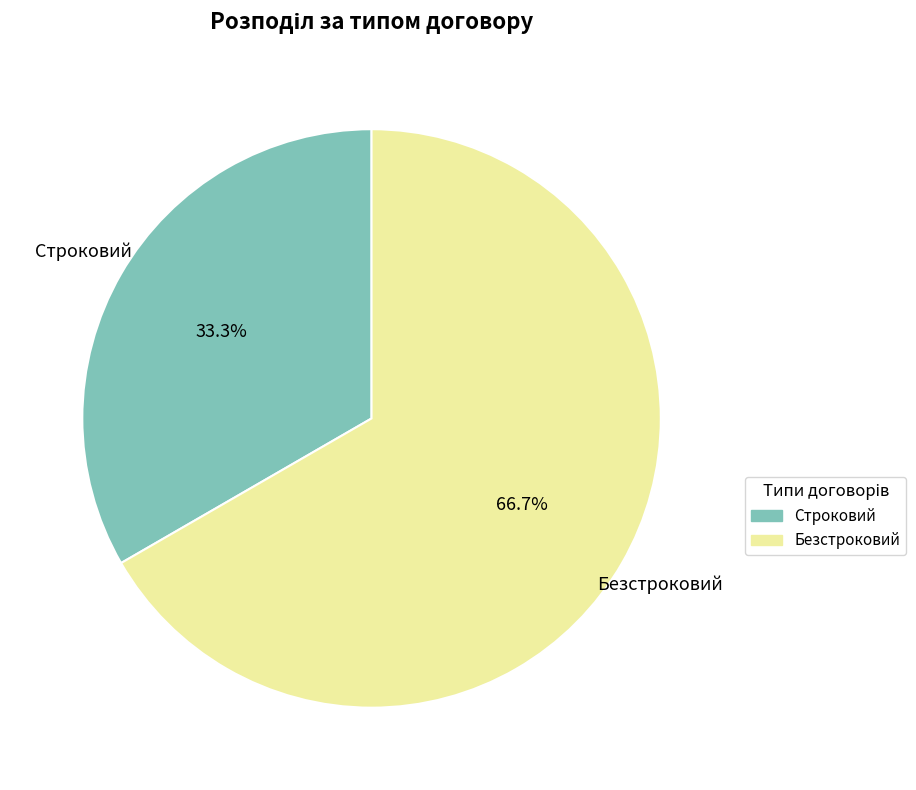

Is it true that Строковий is 44% of the pie?

False